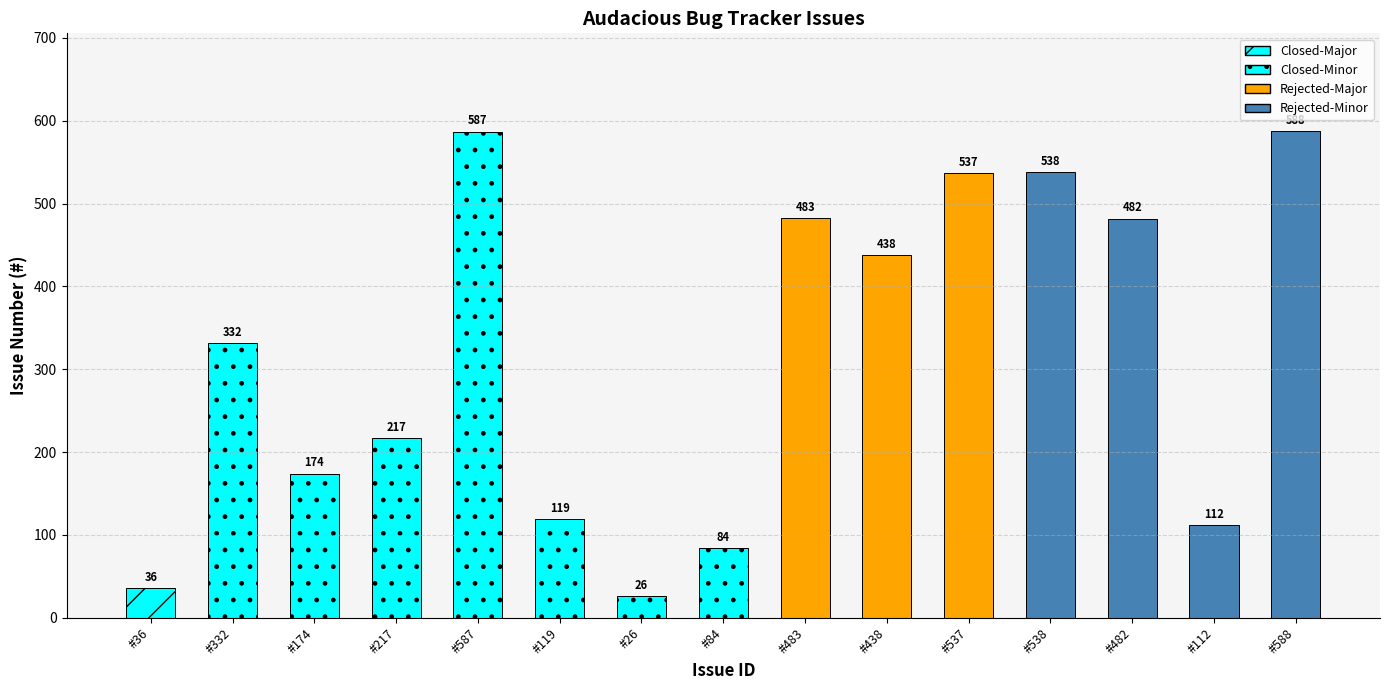

Reading left to right, what are all the values shown in this chart?

#36=36	#332=332	#174=174	#217=217	#587=587	#119=119	#26=26	#84=84	#483=483	#438=438	#537=537	#538=538	#482=482	#112=112	#588=588